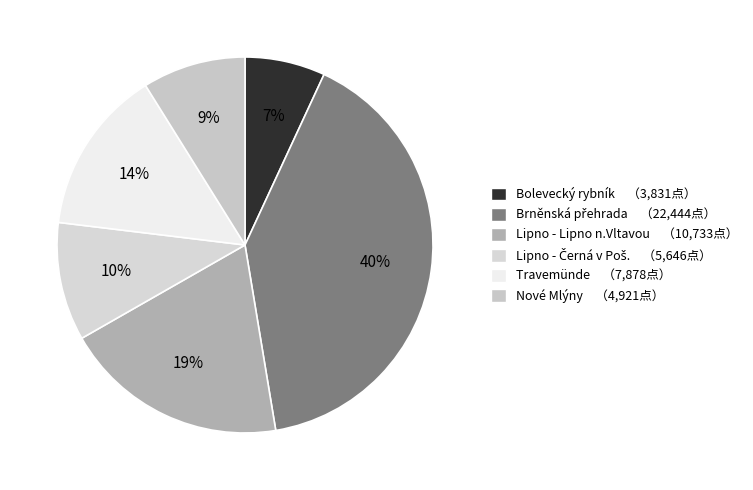

Is there a majority slice in this chart?

No